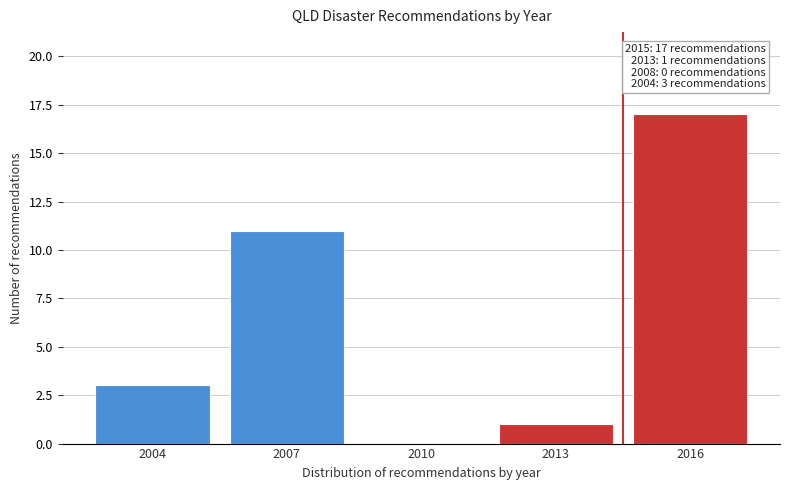

Reading left to right, extract all data points from this chart.

2004=3	2007=11	2010=0	2013=1	2016=17